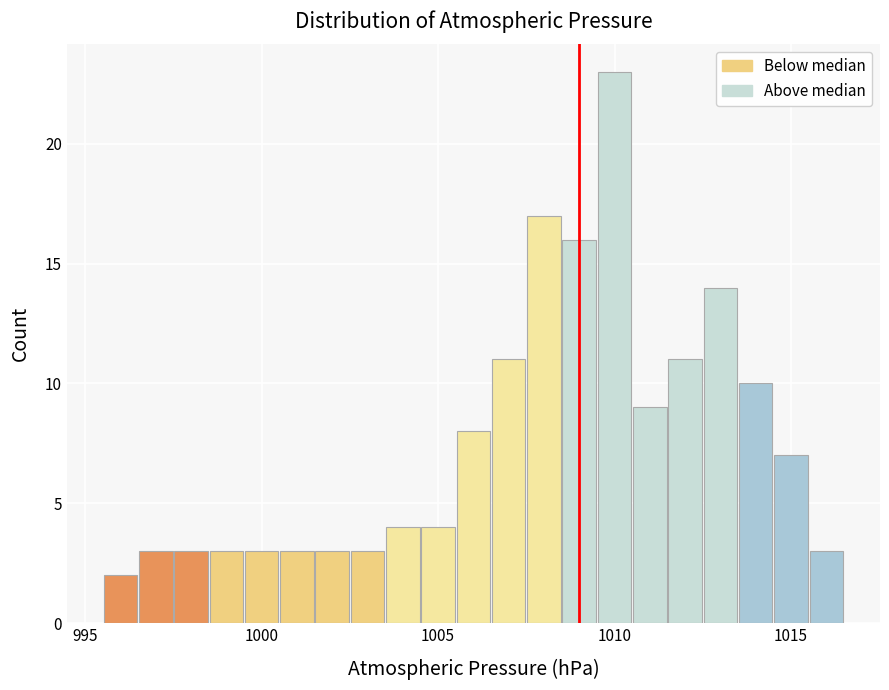

Around what value on the x-axis is the tallest bar? Give the approximate position of its centre, as read against the axis.

1010.0